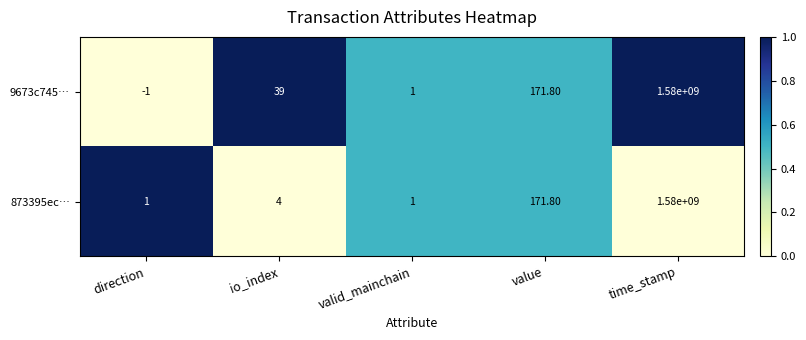

Between direction and time_stamp, which series saw the biggest shift?

9673c745…